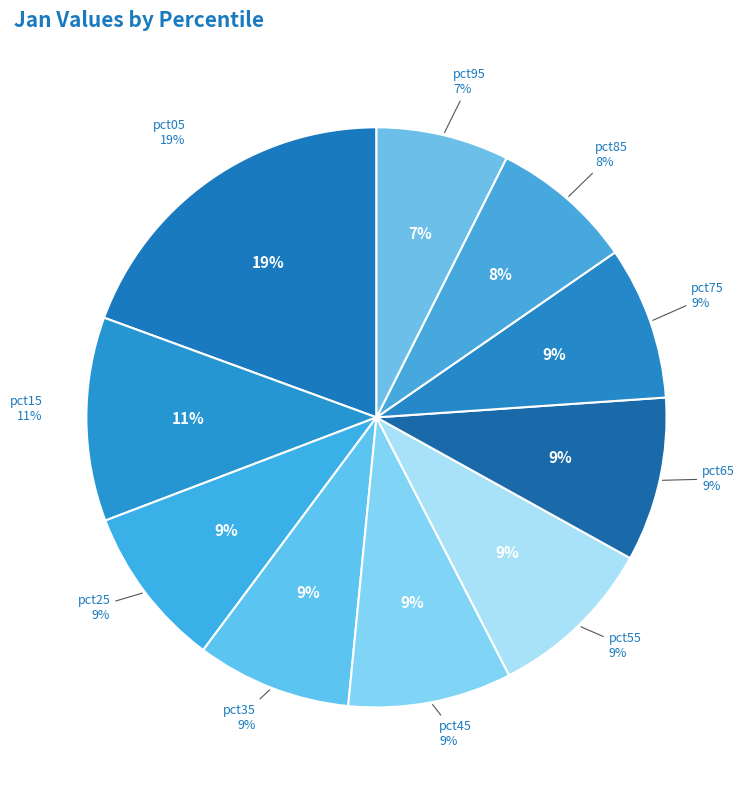

Does any single category account for the majority?

No